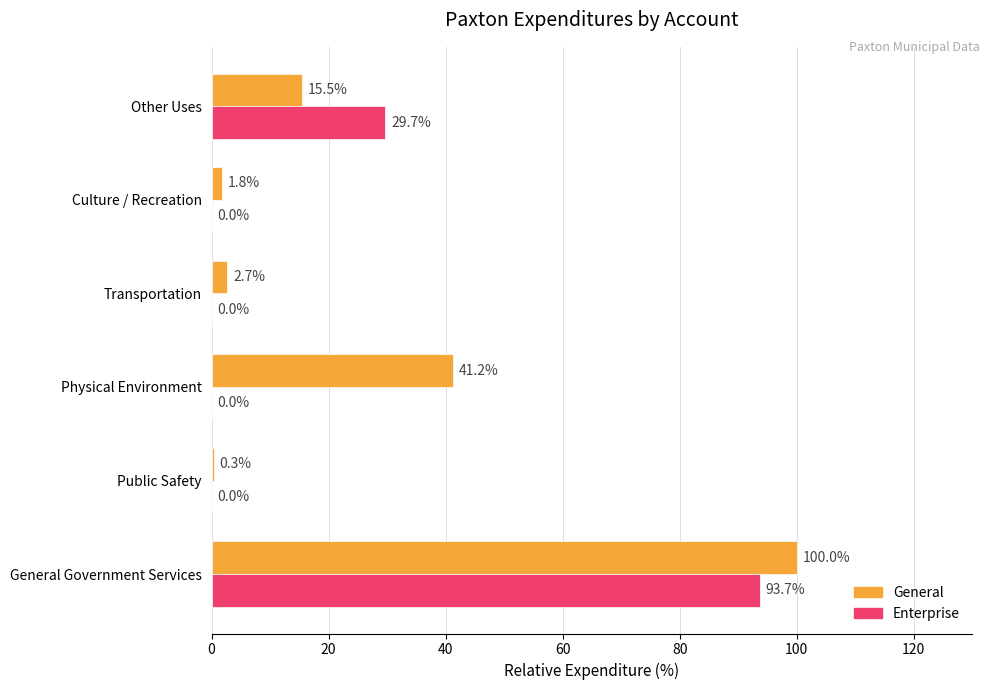

At which label is General closest to 50?

Physical Environment